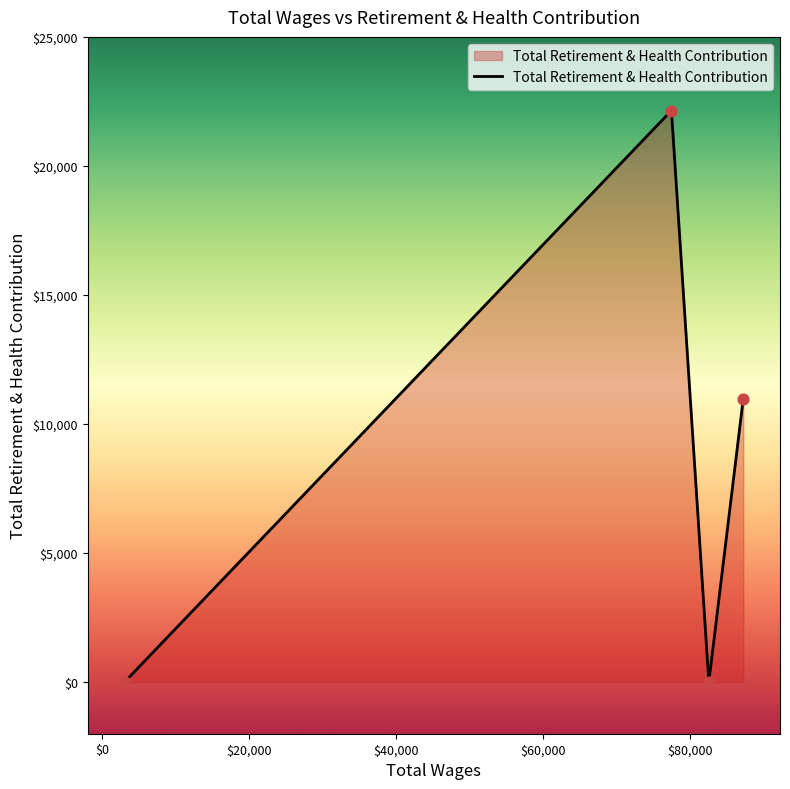

What is the difference between the maximum and minimum values?

22147